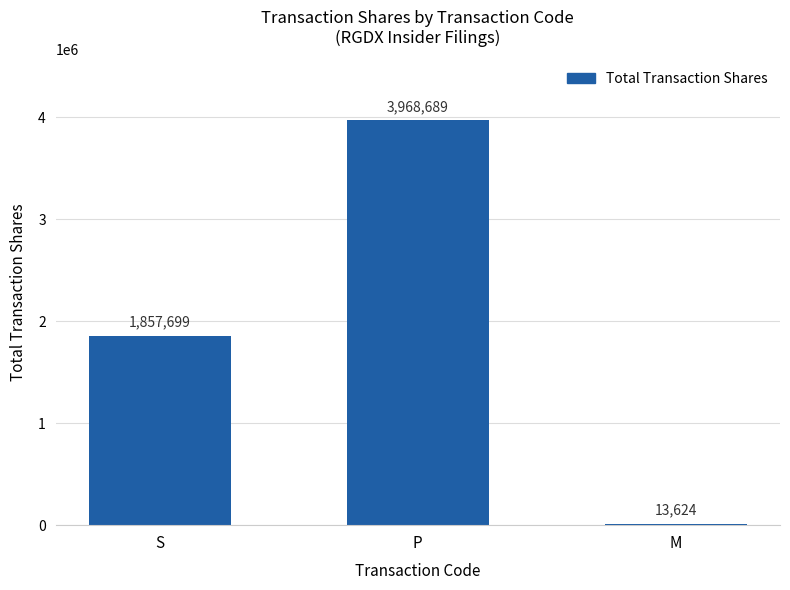

How many values are between 13624 and 3968689?

3